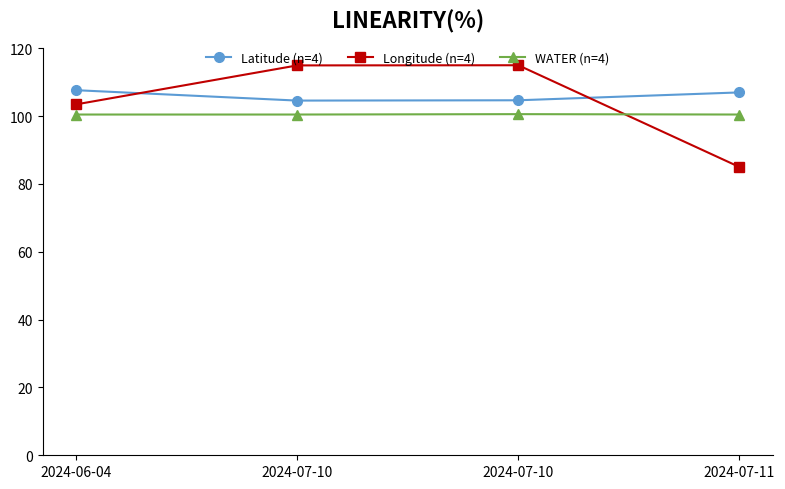

Which series has the widest spread of values?

Longitude (n=4)